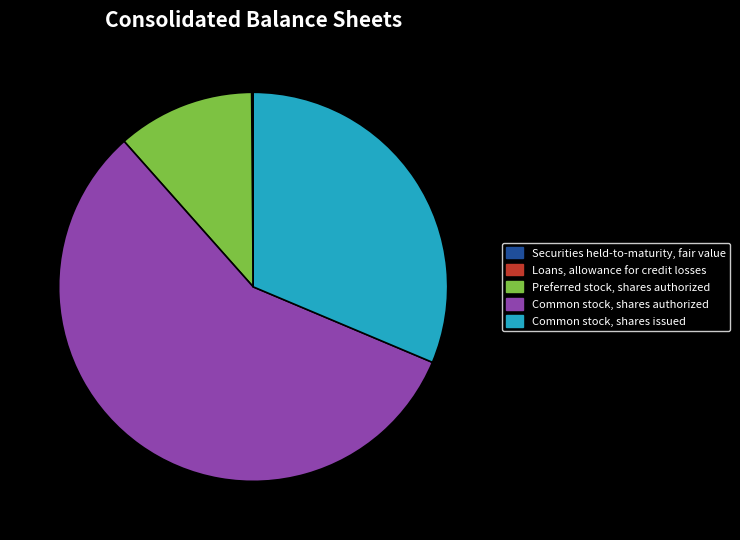

What is the largest slice in the pie chart?

Common stock, shares authorized